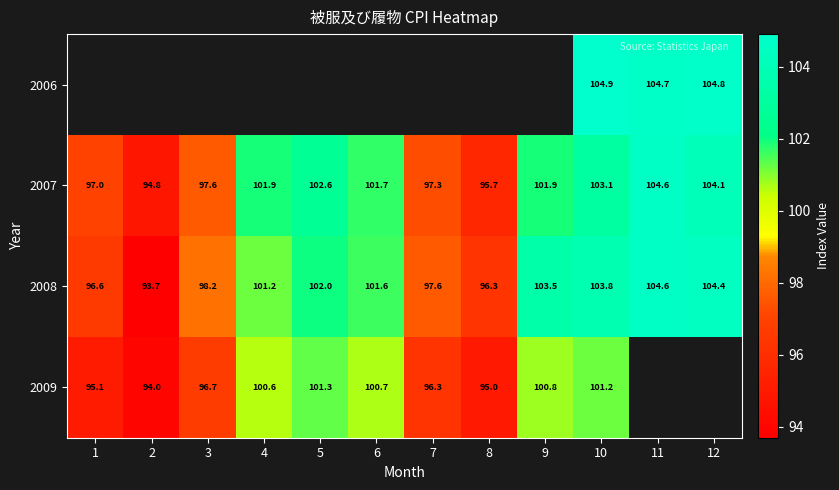

At which category is the sum across all series the highest?

10